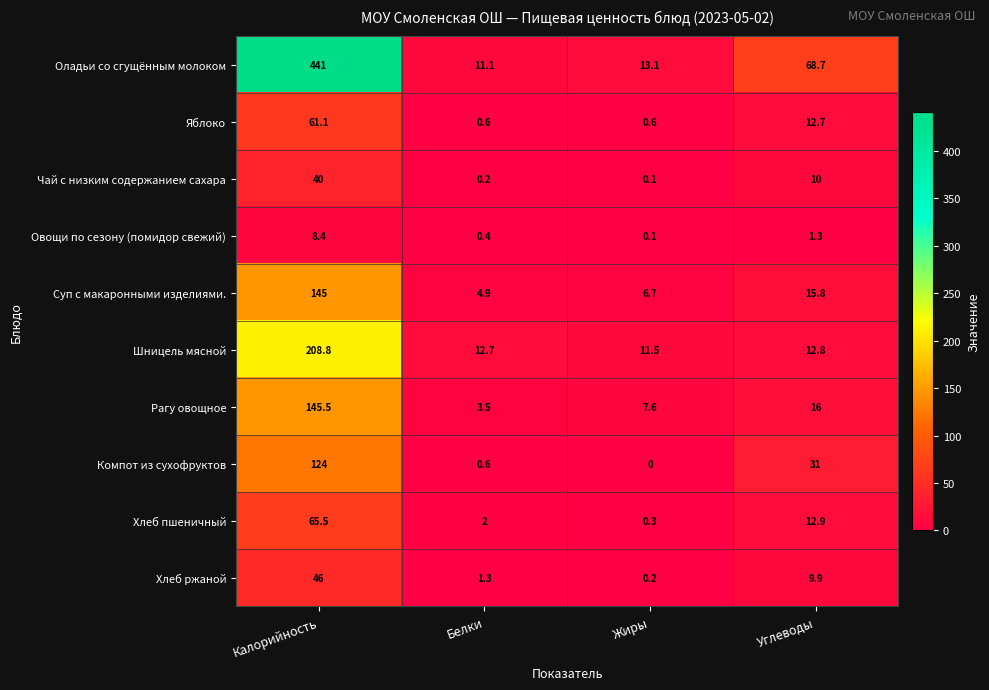

What is the difference between the Рагу овощное values at Калорийность and Углеводы?

129.5